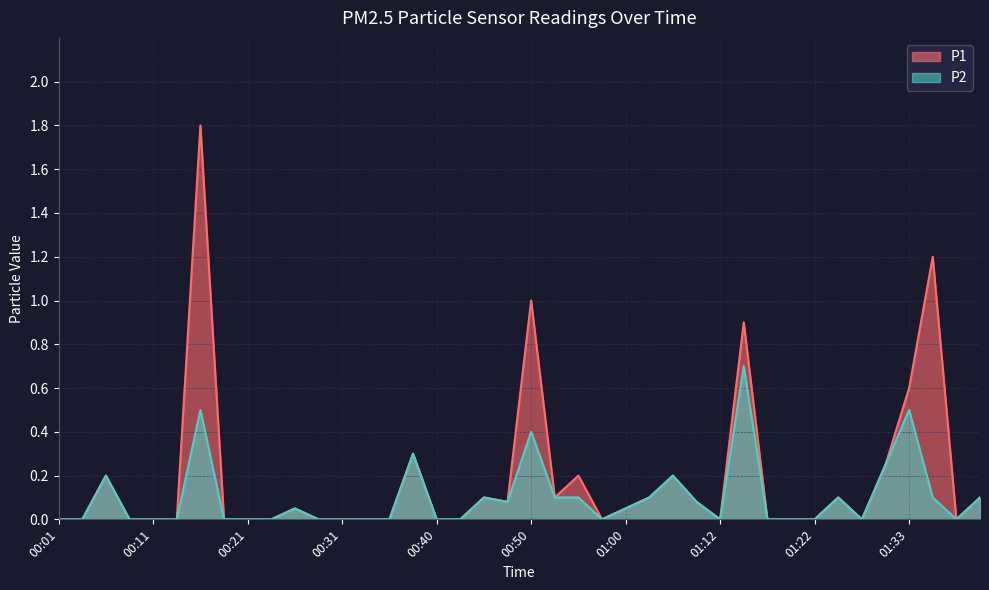

Reading right to left, list all the values displayed in this chart.

P1: 0.1	0.0	1.2	0.6	0.2	0.0	0.1	0.0	0.0	0.0	0.9	0.0	0.1	0.2	0.1	0.1	0.0	0.2	0.1	1.0	0.1	0.1	0.0	0.0	0.3	0.0	0.0	0.0	0.0	0.1	0.0	0.0	0.0	1.8	0.0	0.0	0.0	0.2	0.0	0.0
P2: 0.1	0.0	0.1	0.5	0.2	0.0	0.1	0.0	0.0	0.0	0.7	0.0	0.1	0.2	0.1	0.1	0.0	0.1	0.1	0.4	0.1	0.1	0.0	0.0	0.3	0.0	0.0	0.0	0.0	0.1	0.0	0.0	0.0	0.5	0.0	0.0	0.0	0.2	0.0	0.0